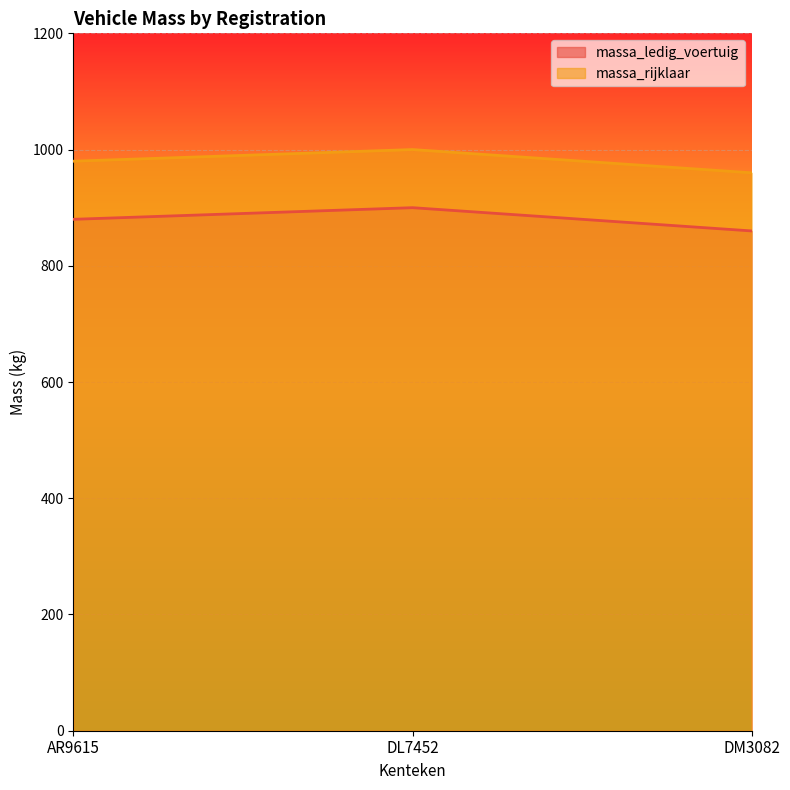

Which category has the highest value in the massa_rijklaar series?

DL7452